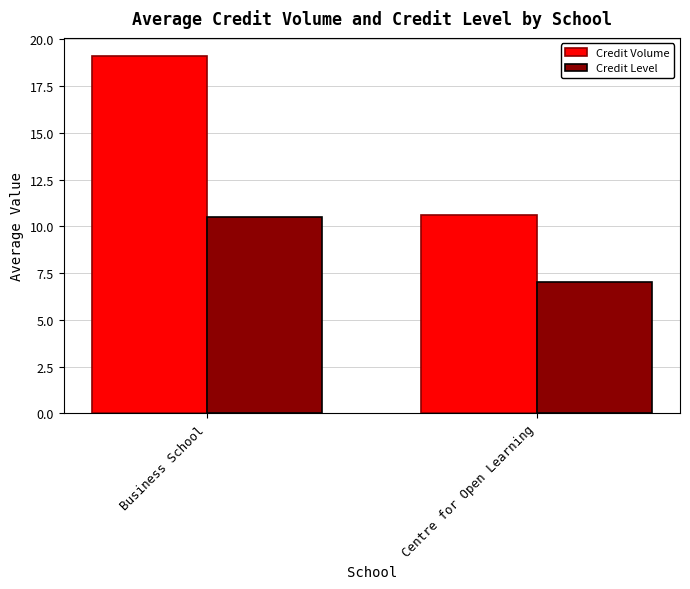

The value of Credit Volume at Centre for Open Learning is 14.4. True or false?

False